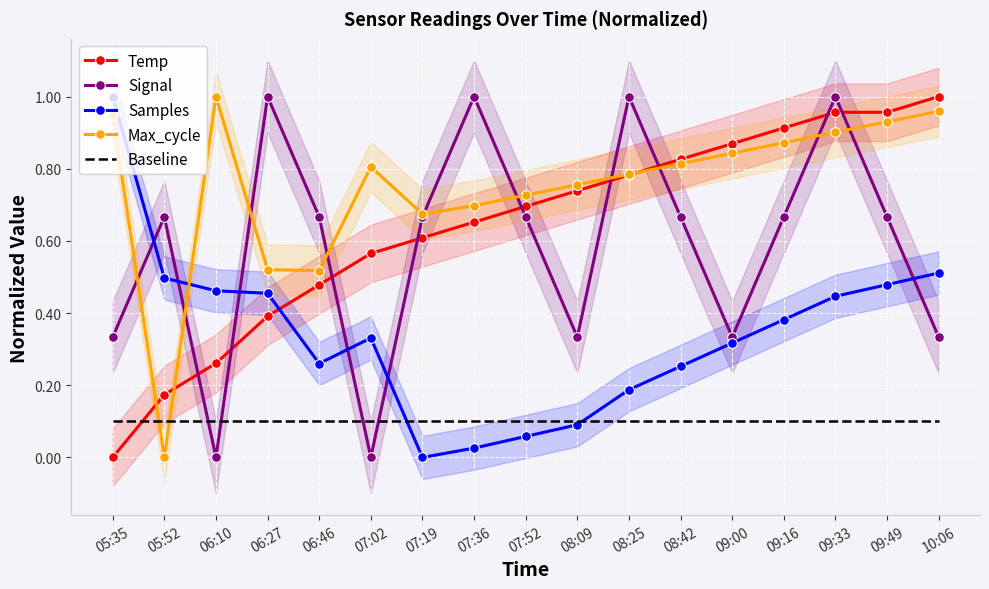

Where is the first local minimum for Signal?

06:10